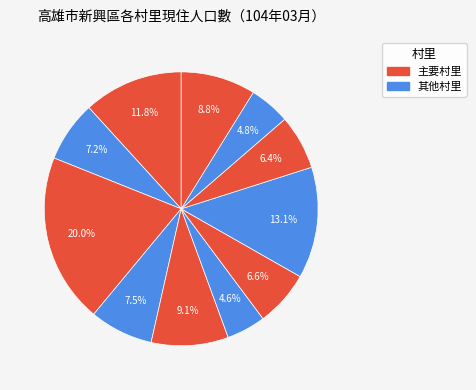

How many segments does this pie chart have?

11